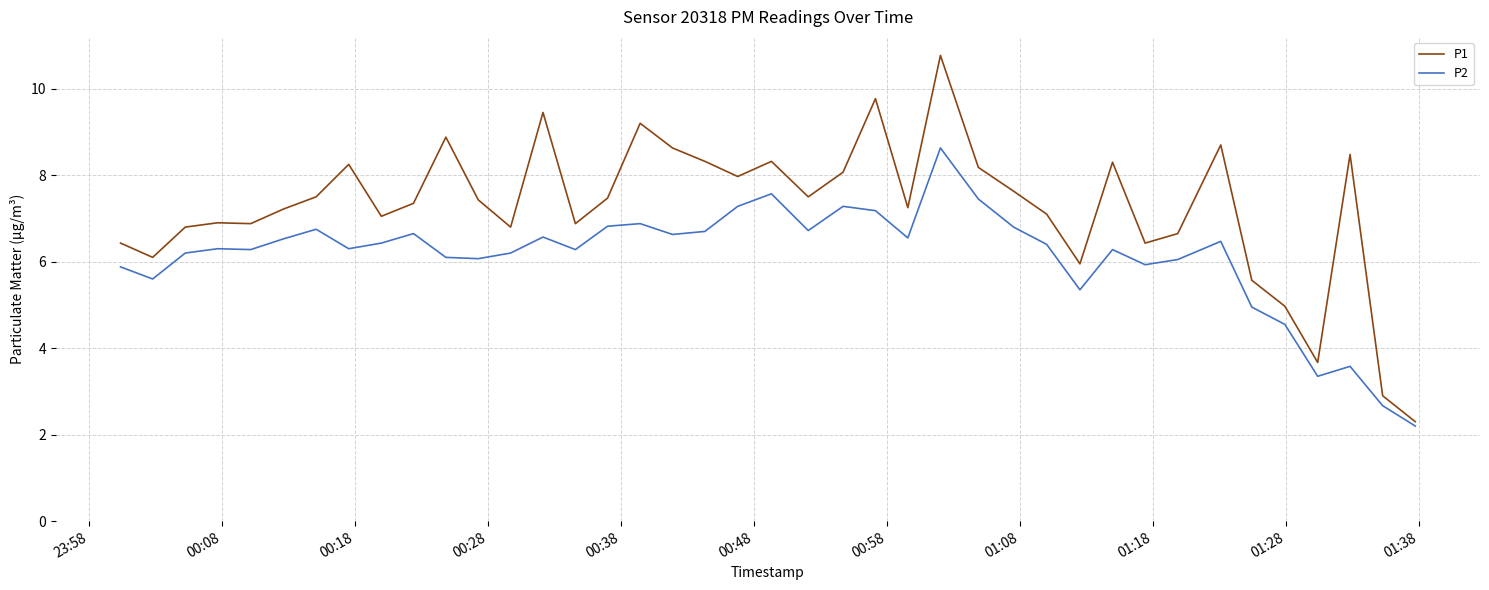

What is the minimum value shown in the chart?

2.2